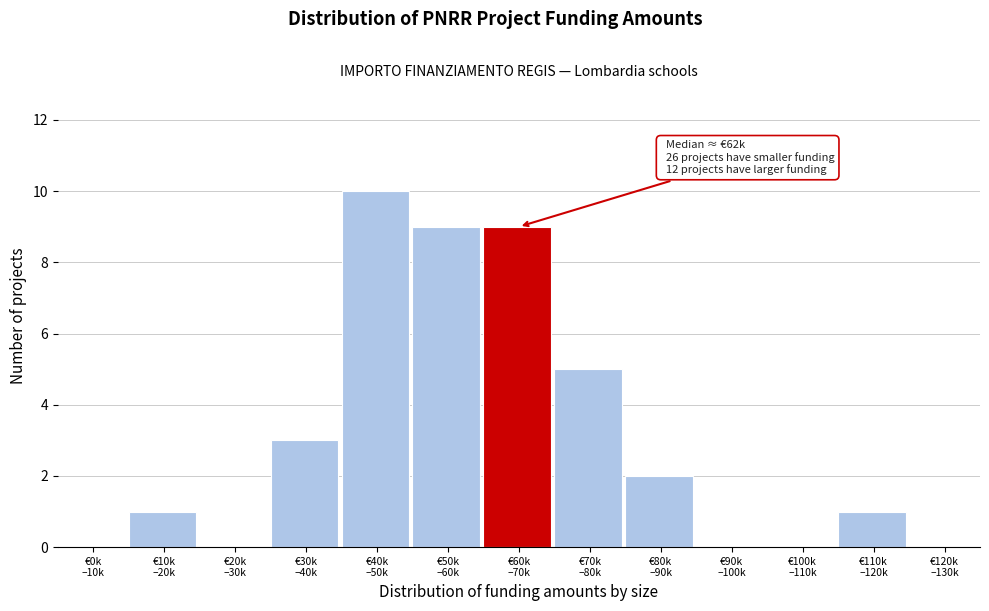

What is the sum of all values?

40